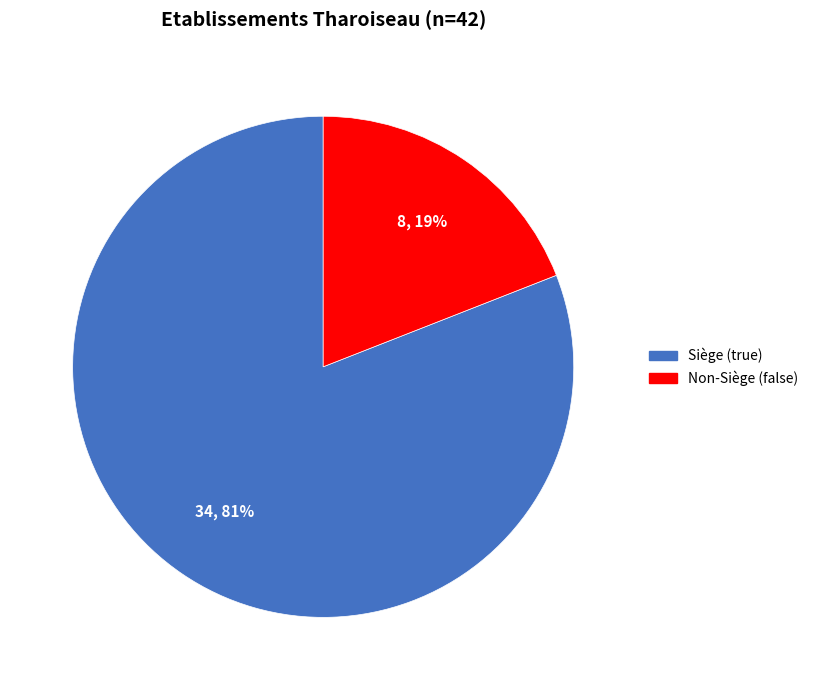

Rank the categories by value from highest to lowest.

Siège (true), Non-Siège (false)